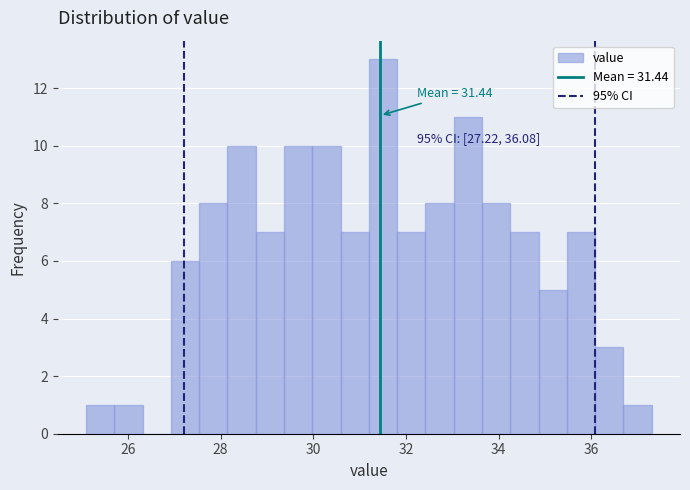

Around what value on the x-axis is the tallest bar? Give the approximate position of its centre, as read against the axis.

31.6